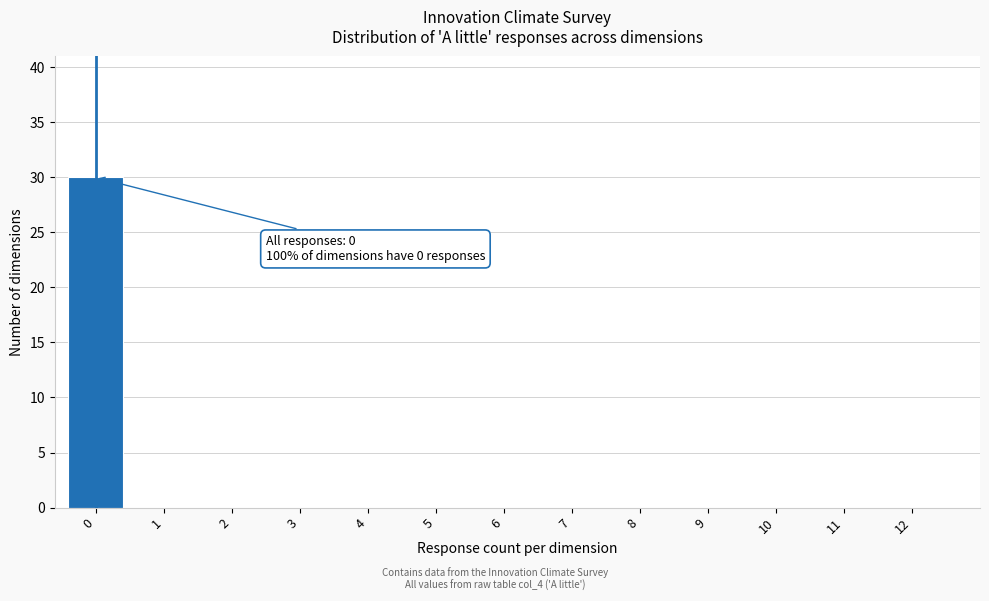

Reading left to right, extract all data points from this chart.

0=30	1=0	2=0	3=0	4=0	5=0	6=0	7=0	8=0	9=0	10=0	11=0	12=0